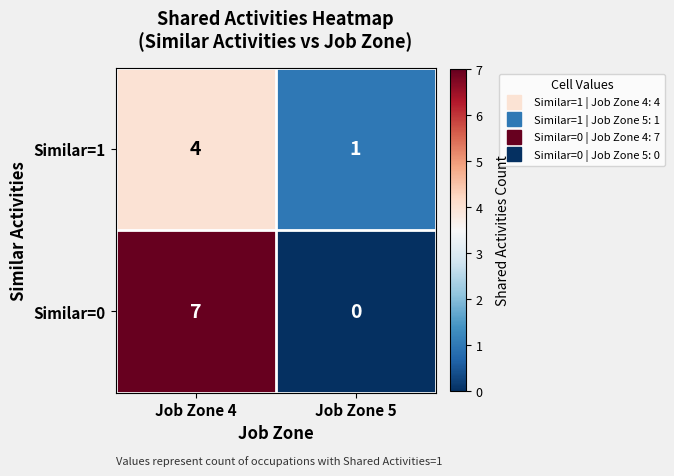

Rank the series at Job Zone 4 from highest to lowest value.

Similar=0, Similar=1